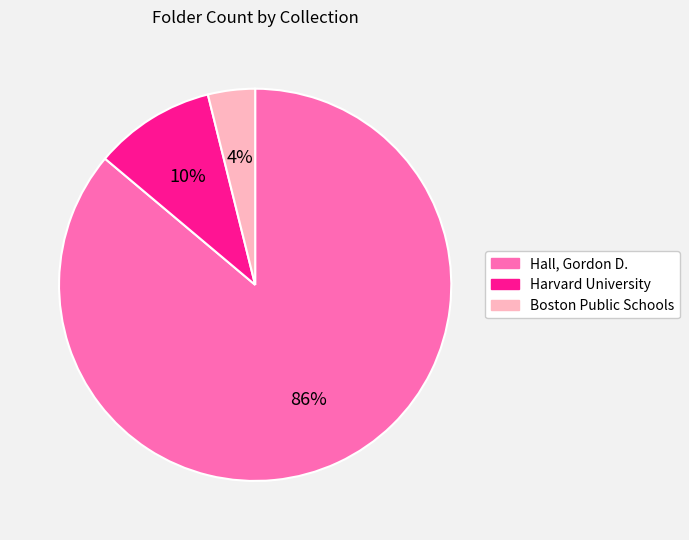

To the nearest percent, what portion does Harvard University represent?

10%